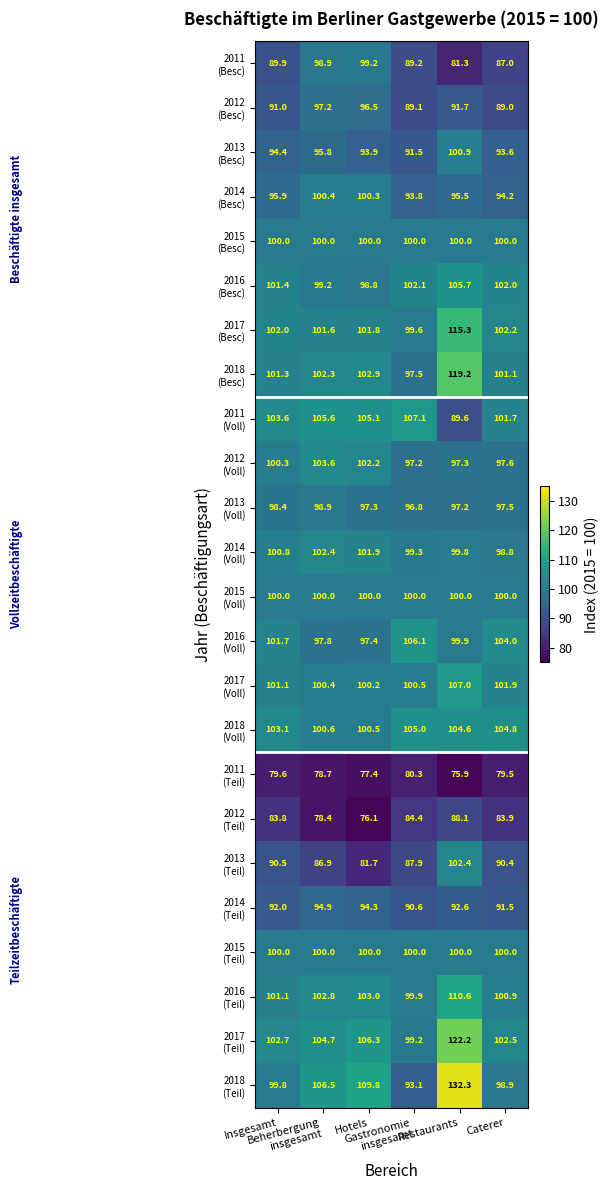

What is the smallest value displayed?

75.9